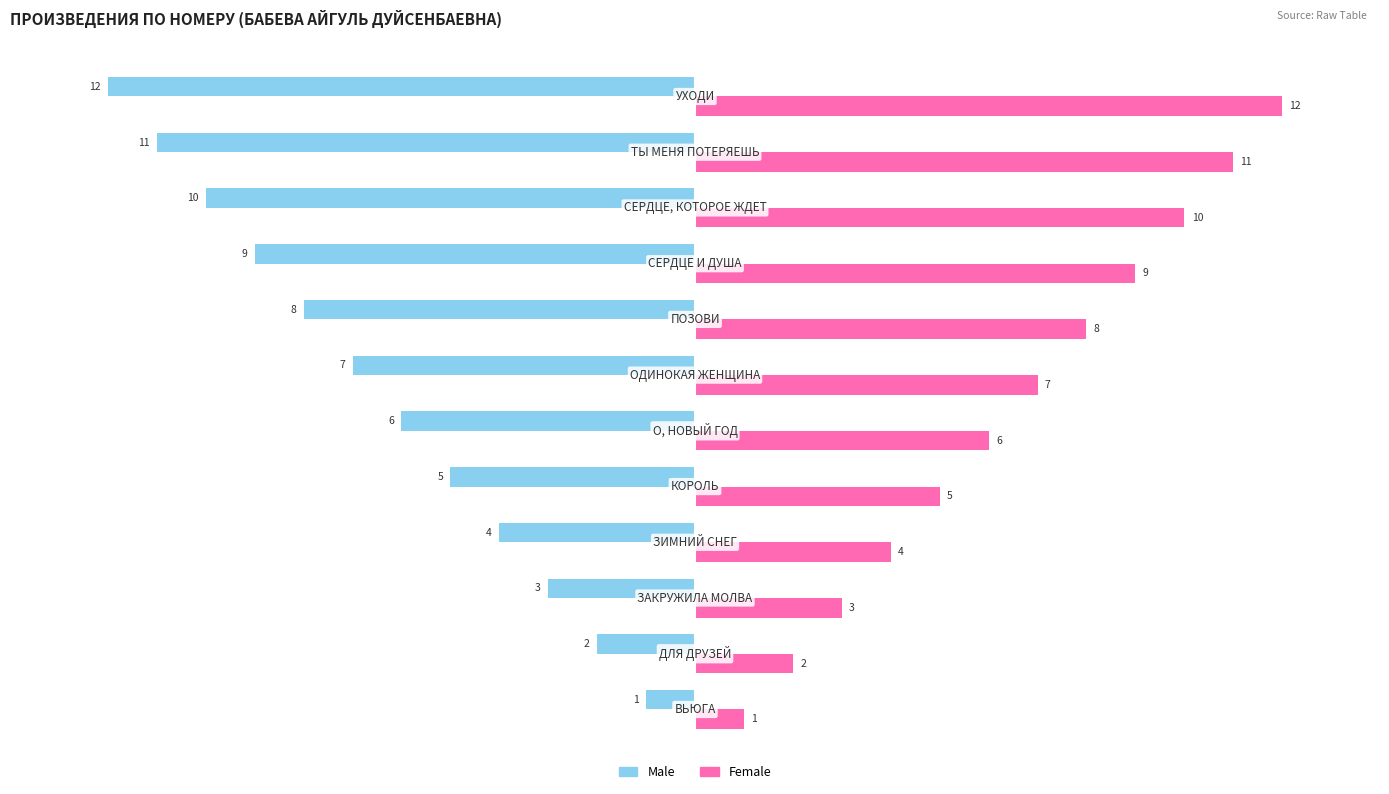

What is the sum of all Male values?

-78